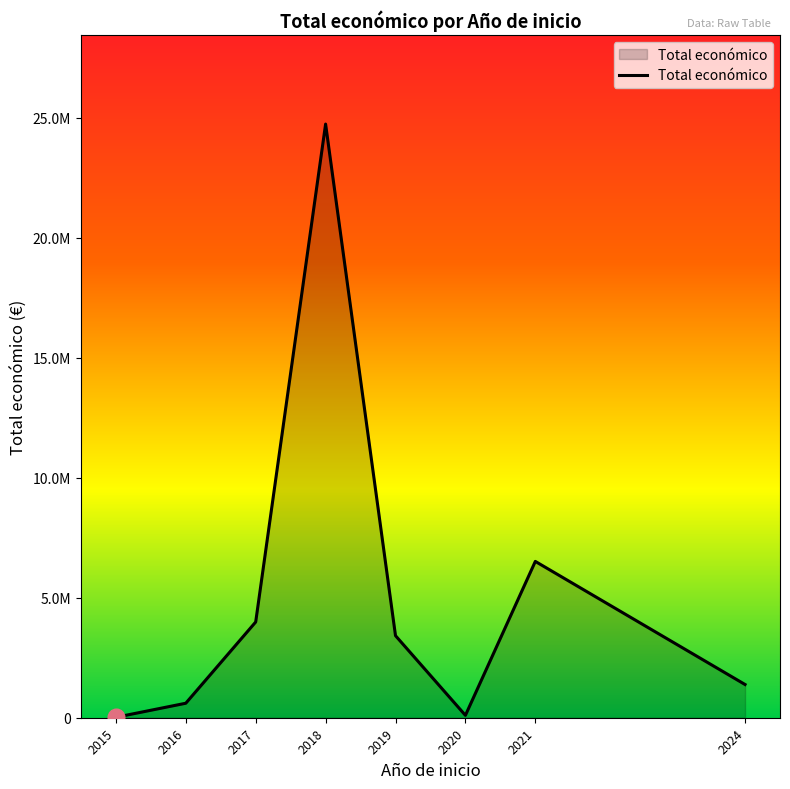

The value at 2016 is 604049. True or false?

True